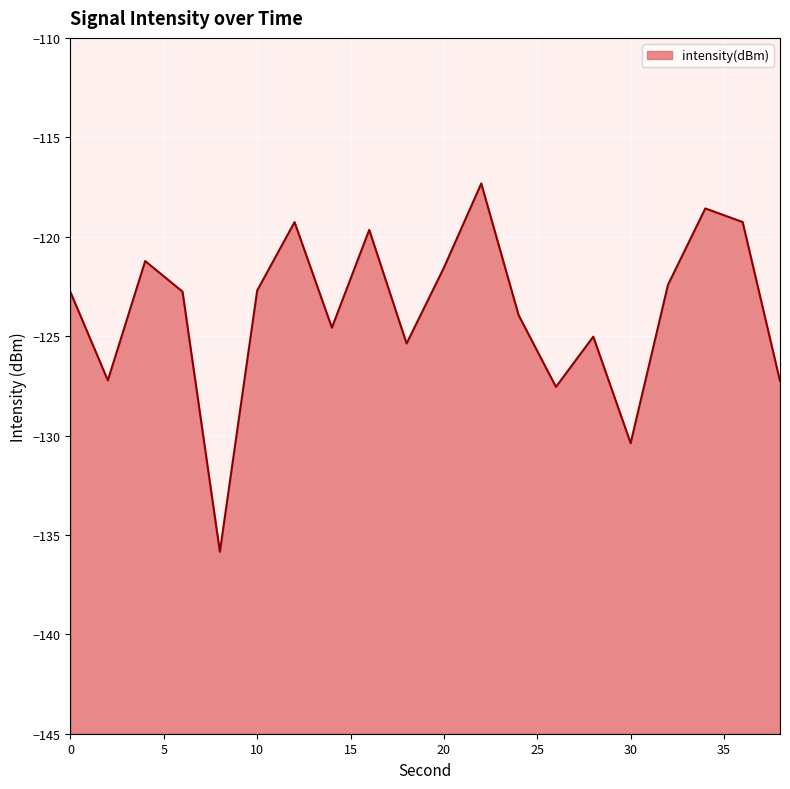

How many points are lower than both their immediate neighbors (excluding endpoints)?

6